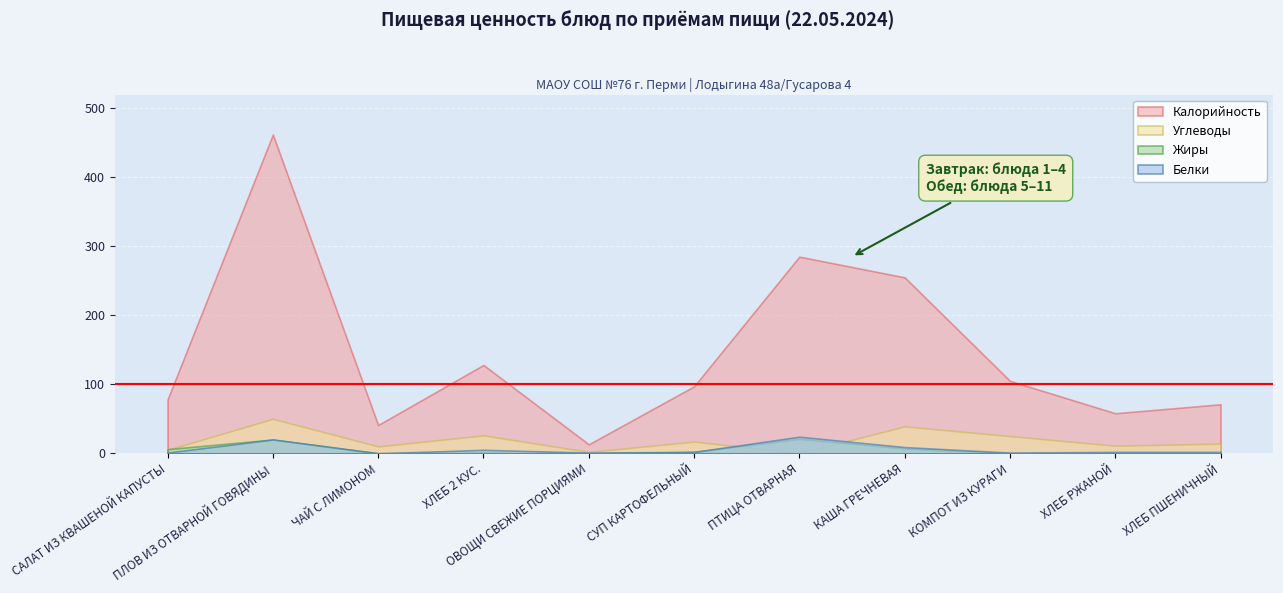

At how many categories does at least one series exceed 77?

7